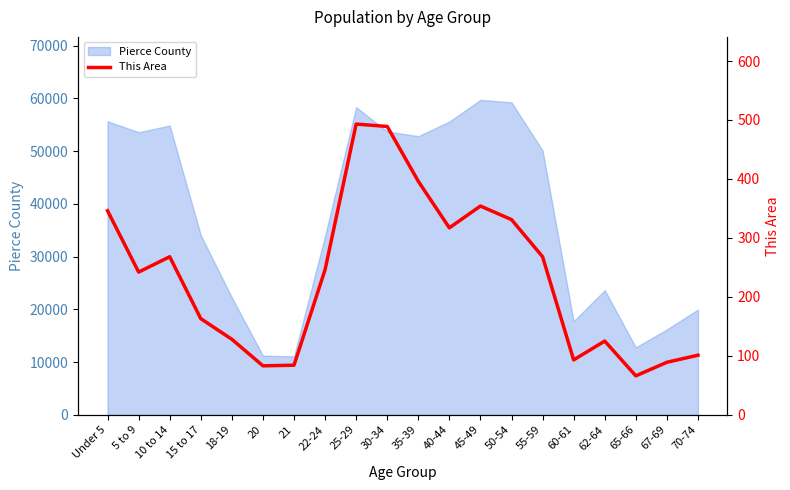

Reading left to right, extract all data points from this chart.

Under 5=346	5 to 9=242	10 to 14=268	15 to 17=163	18-19=128	20=83	21=84	22-24=246	25-29=493	30-34=489	35-39=396	40-44=317	45-49=354	50-54=331	55-59=268	60-61=93	62-64=125	65-66=66	67-69=89	70-74=101